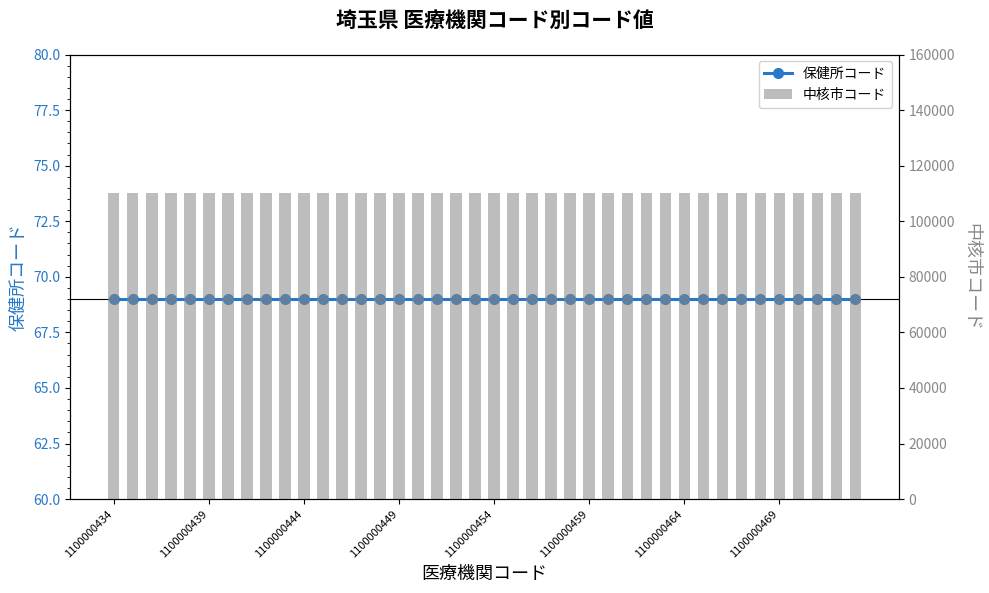

Which series has the largest total across all categories?

中核市コード